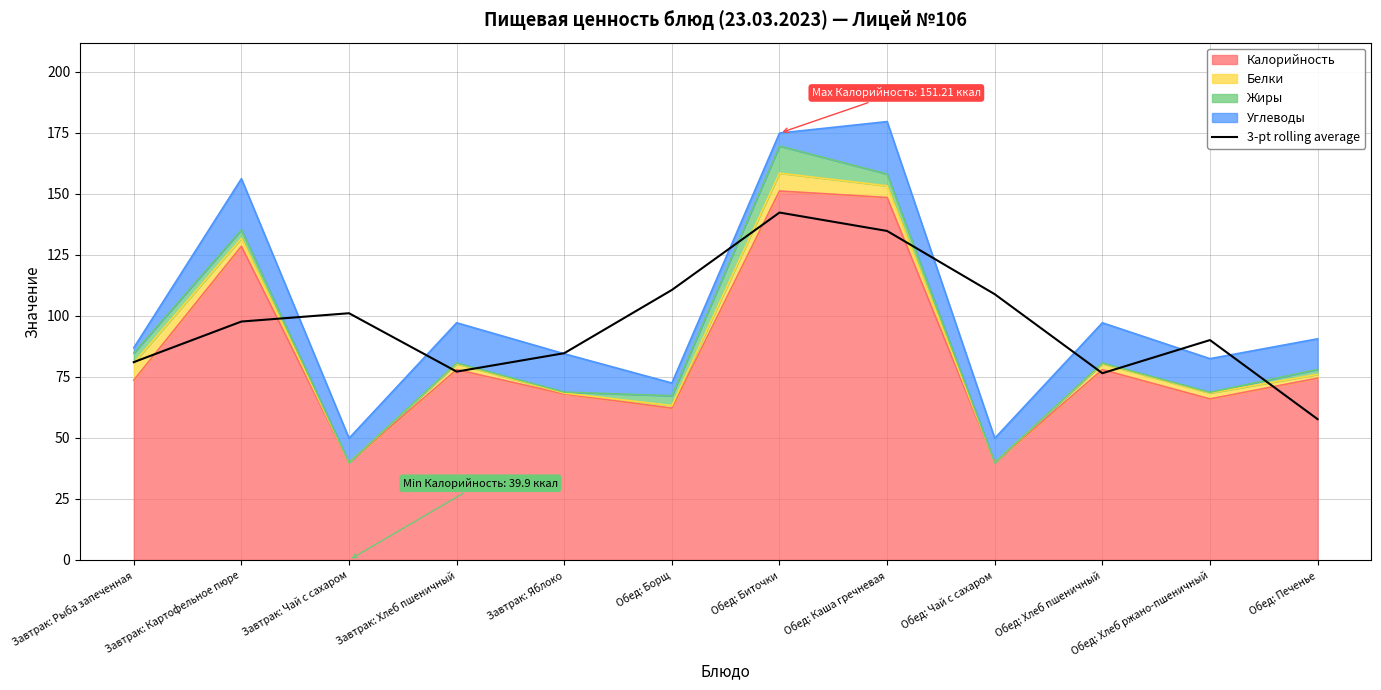

How many points are higher than both their immediate neighbors (excluding endpoints)?

3